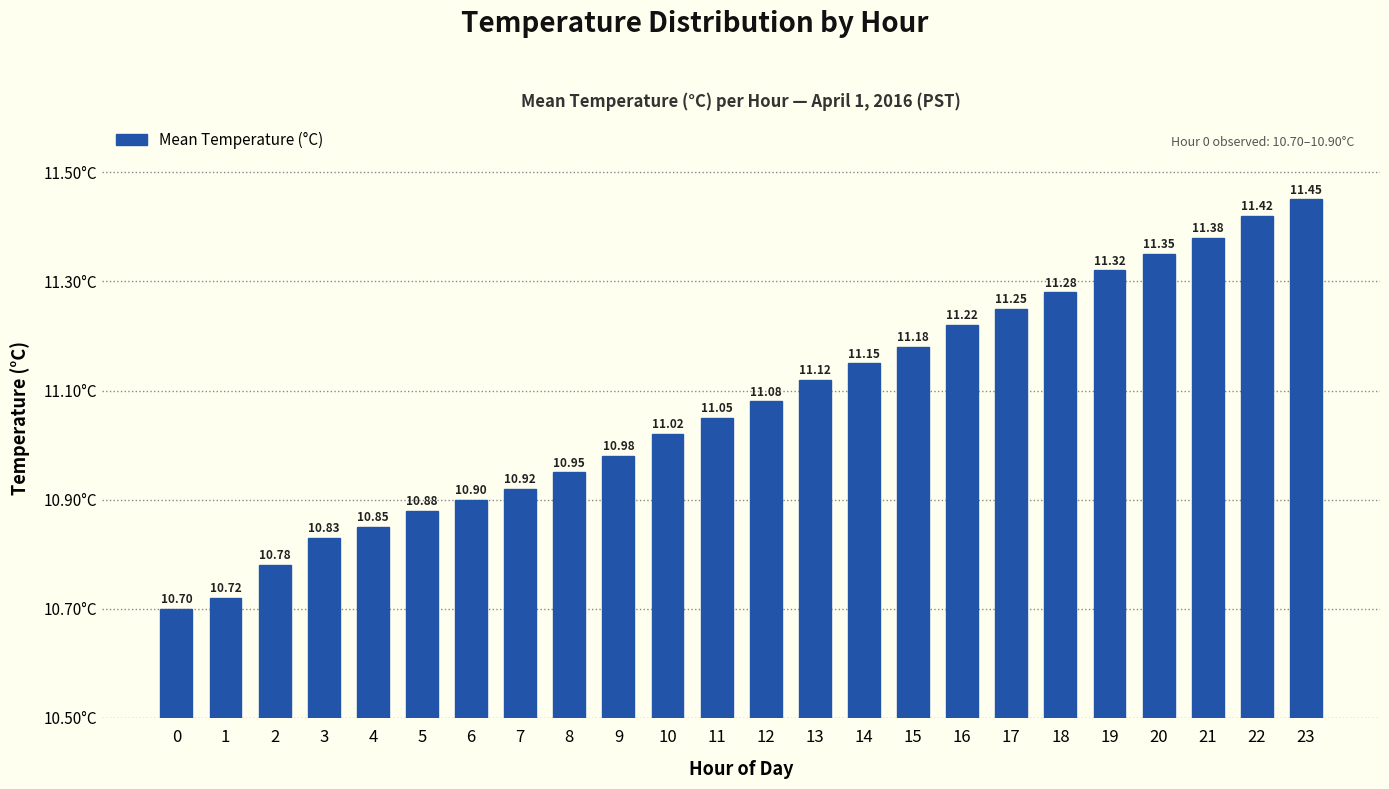

List the labels in order of value, smallest first.

0, 1, 2, 3, 4, 5, 6, 7, 8, 9, 10, 11, 12, 13, 14, 15, 16, 17, 18, 19, 20, 21, 22, 23